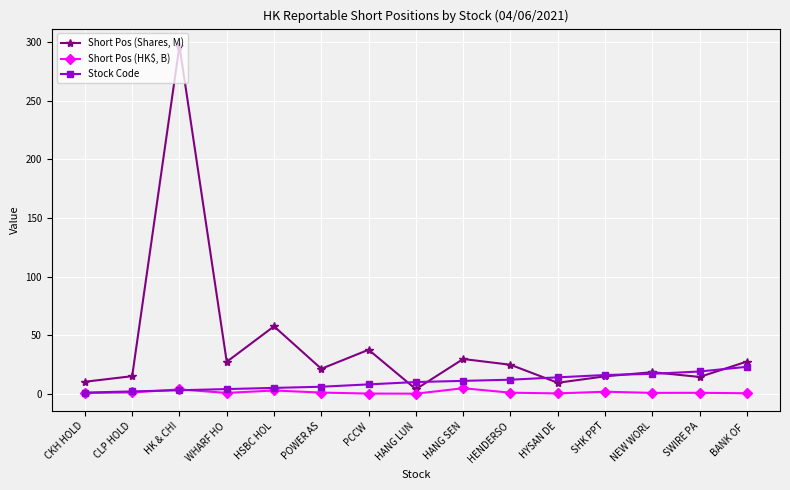

What is the average value of the Short Pos (Shares, M) series?

40.6